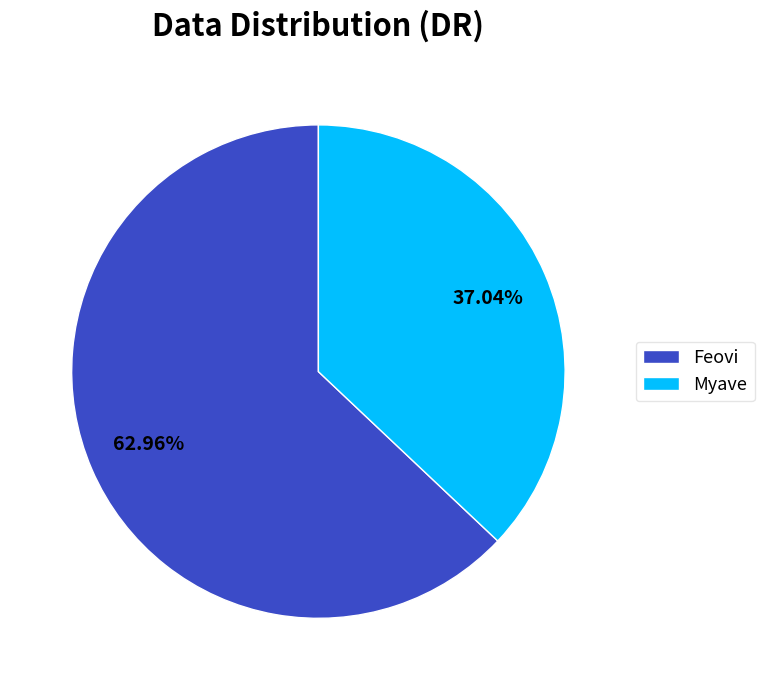

Combined, do Feovi and Myave account for over 50%?

Yes